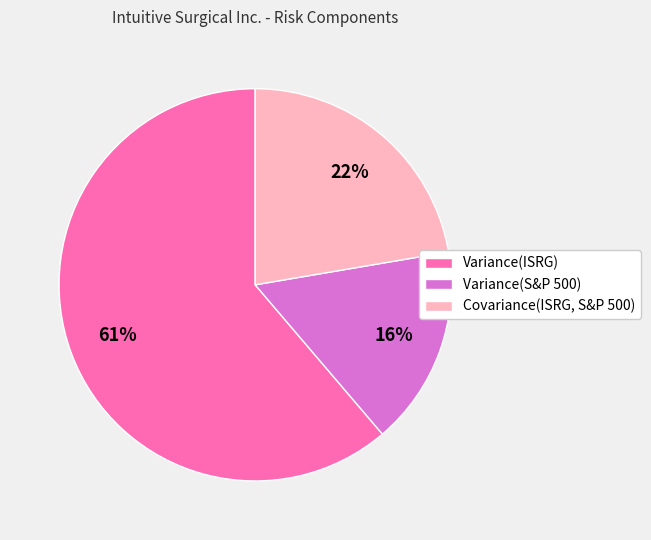

To the nearest percent, what is the average slice percentage?

33%